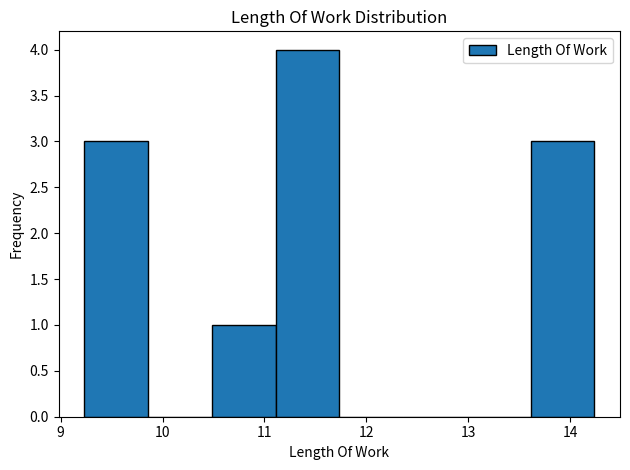

Over which range of the x-axis is the bar tallest?

11.1 to 11.7